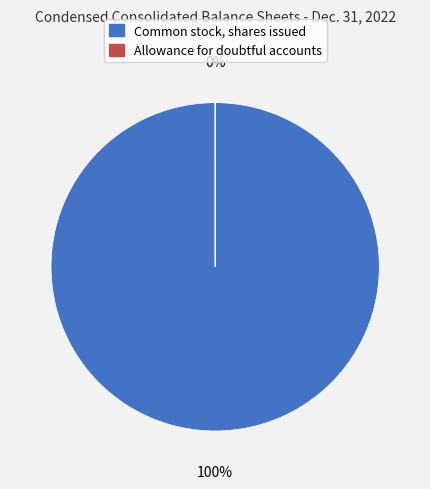

How many segments does this pie chart have?

2